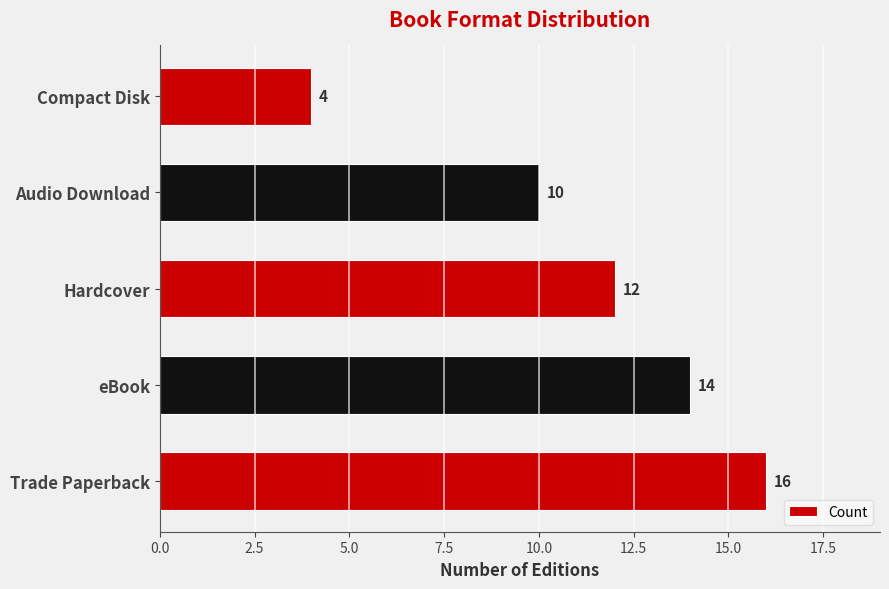

Reading top to bottom, transcribe all the data shown in this chart.

4	10	12	14	16